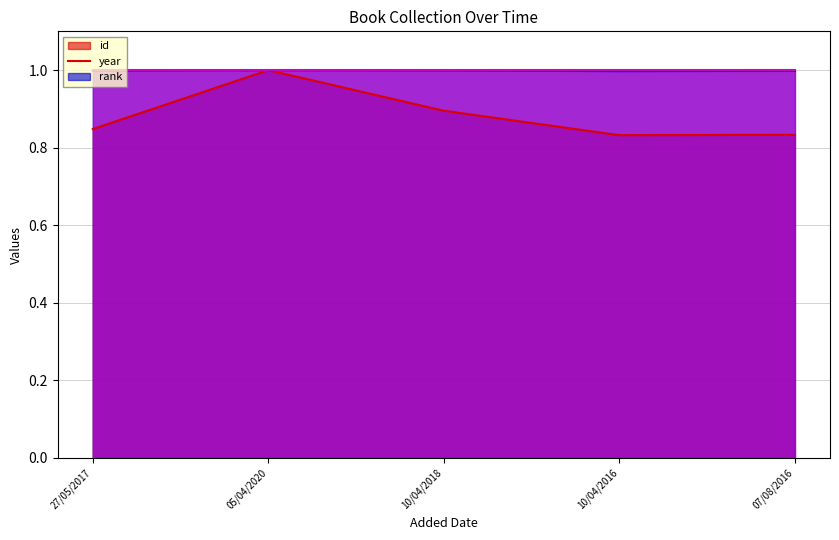

At which category does the chart reach its peak across all series?

05/04/2020